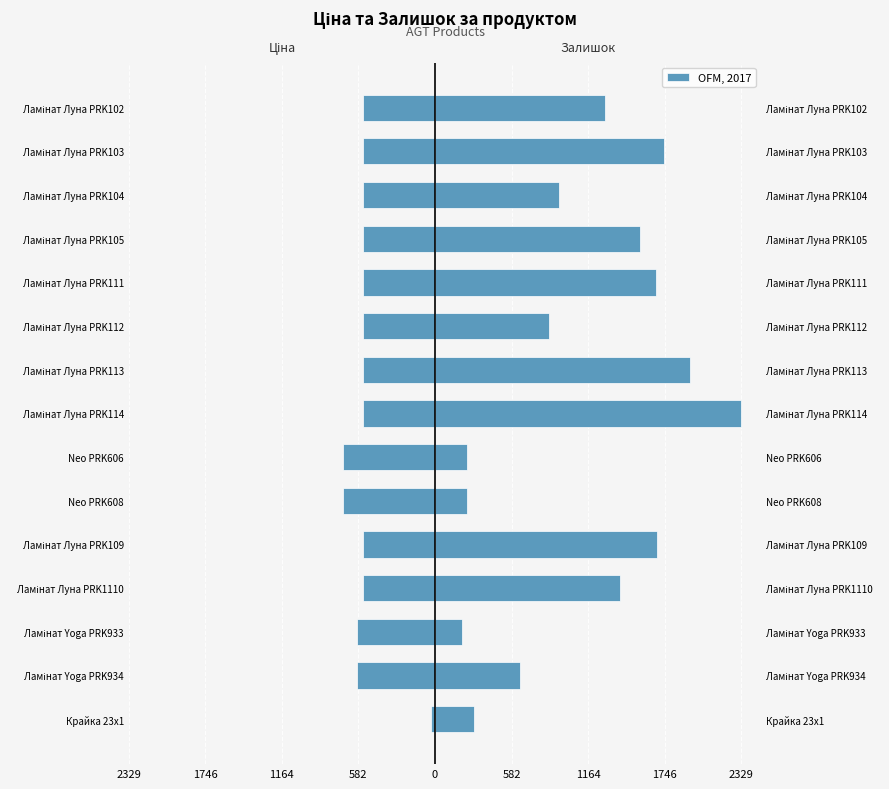

The value of Залишок at Ламінат Луна PRK103 is 2950.3. True or false?

False